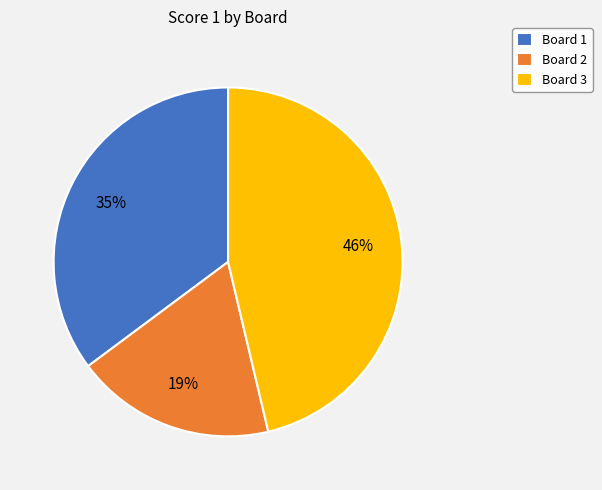

Rank the categories by value from highest to lowest.

Board 3, Board 1, Board 2